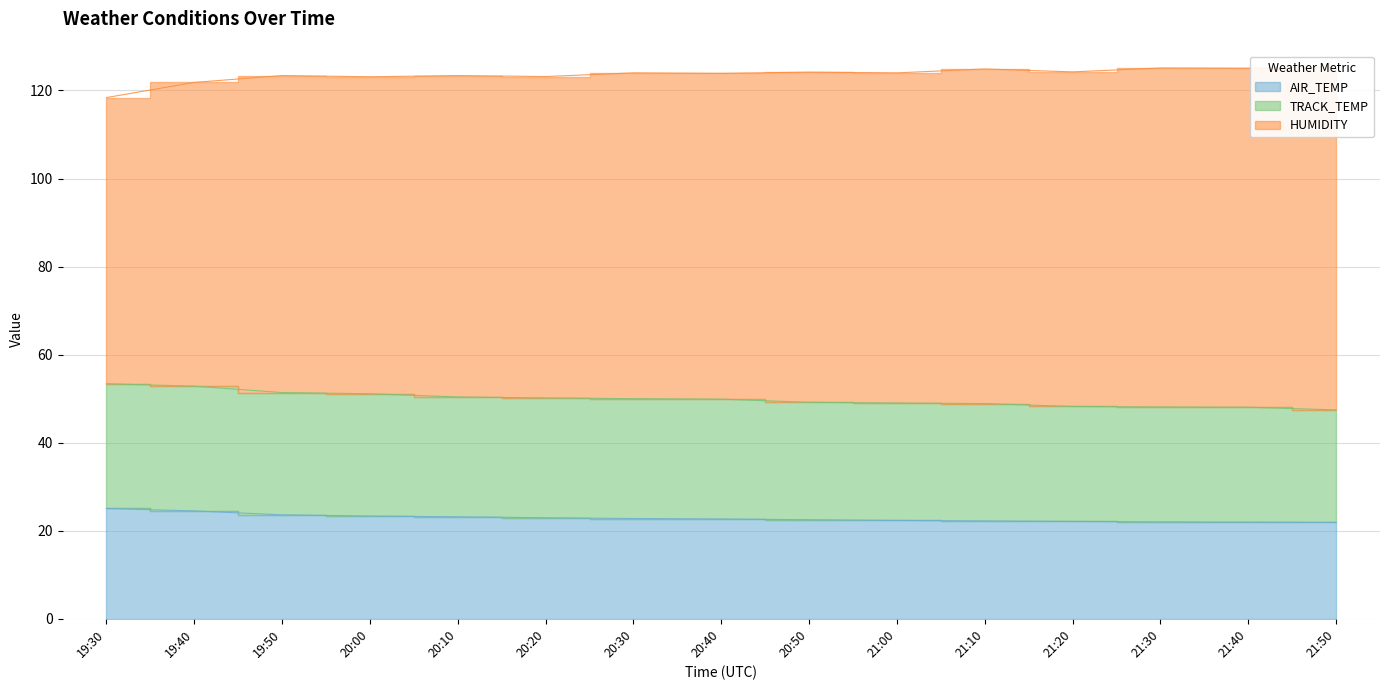

Which category has the lowest value in the TRACK_TEMP series?

21:50